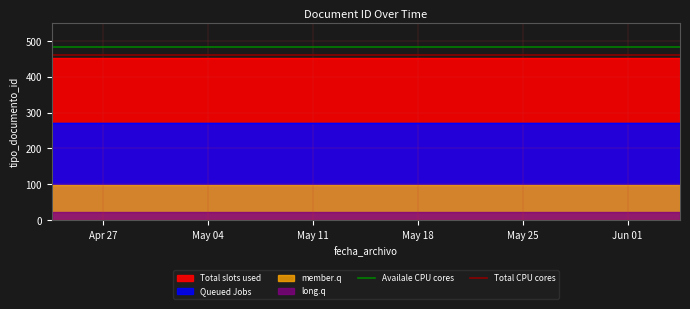

True or false: Total CPU cores and Availale CPU cores cross at least once.

False